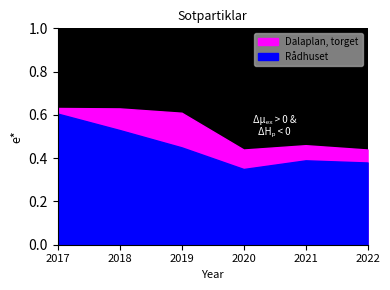

True or false: Rådhuset has more than 2 interior local peaks.

False